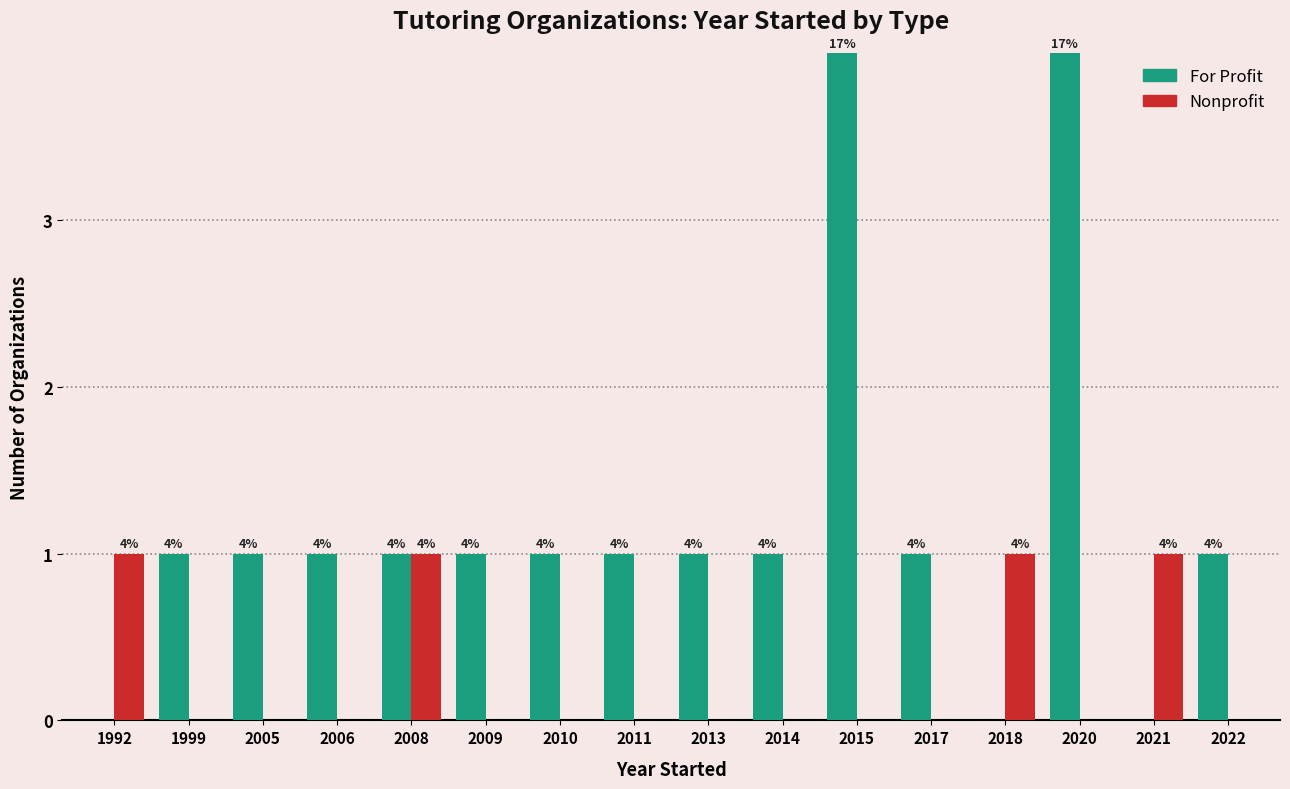

Which series has the widest spread of values?

For Profit